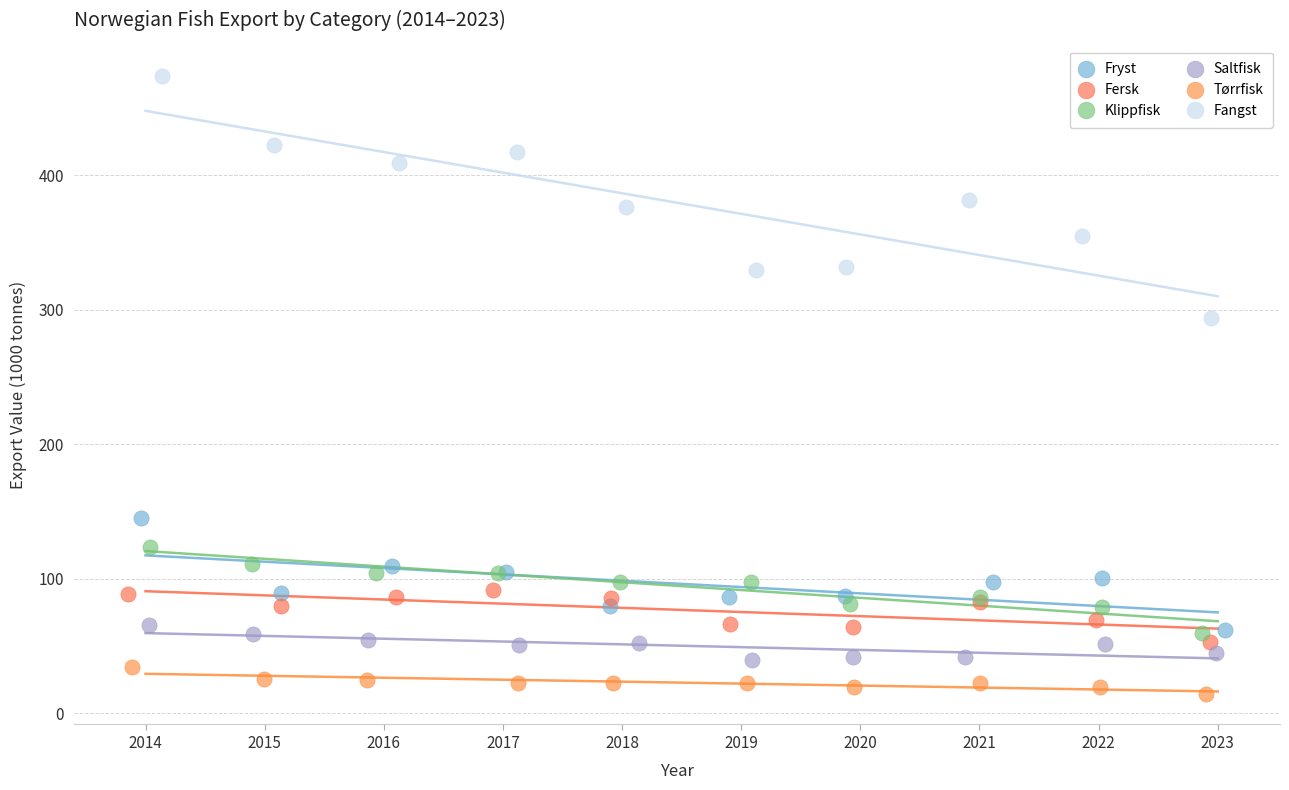

Which series reaches the minimum Y coordinate?

Tørrfisk